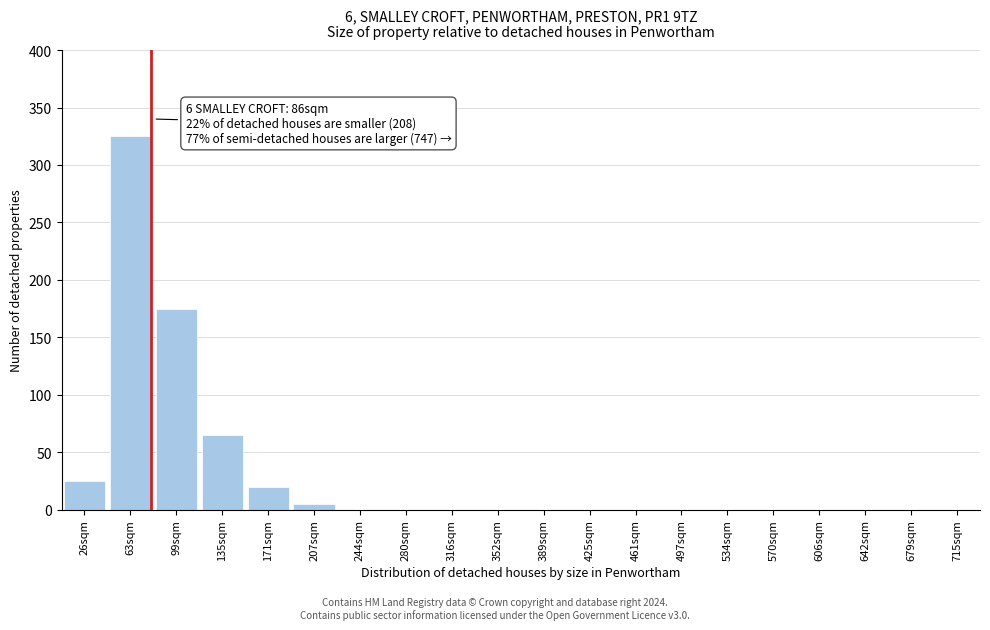

Reading left to right, what are all the values shown in this chart?

26sqm=25	63sqm=325	99sqm=175	135sqm=65	171sqm=20	207sqm=5	244sqm=0	280sqm=0	316sqm=0	352sqm=0	389sqm=0	425sqm=0	461sqm=0	497sqm=0	534sqm=0	570sqm=0	606sqm=0	642sqm=0	679sqm=0	715sqm=0